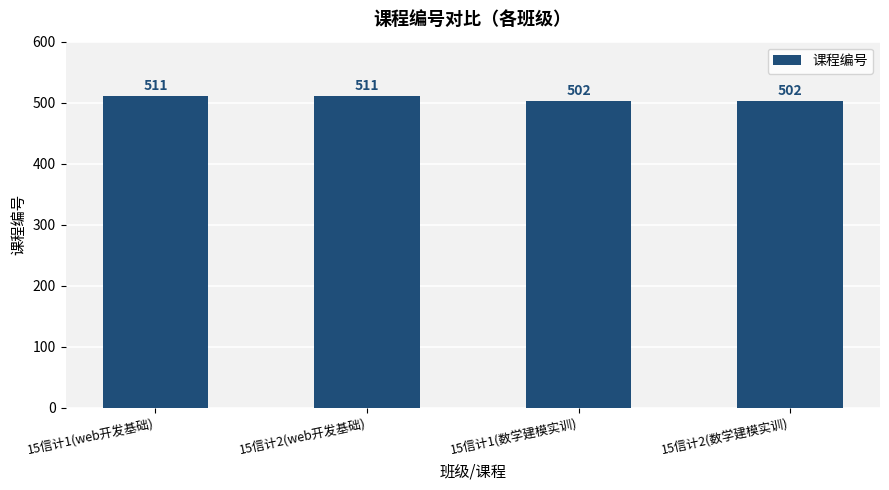

What is the sum of the values at 15信计1(数学建模实训) and 15信计2(web开发基础)?

1013